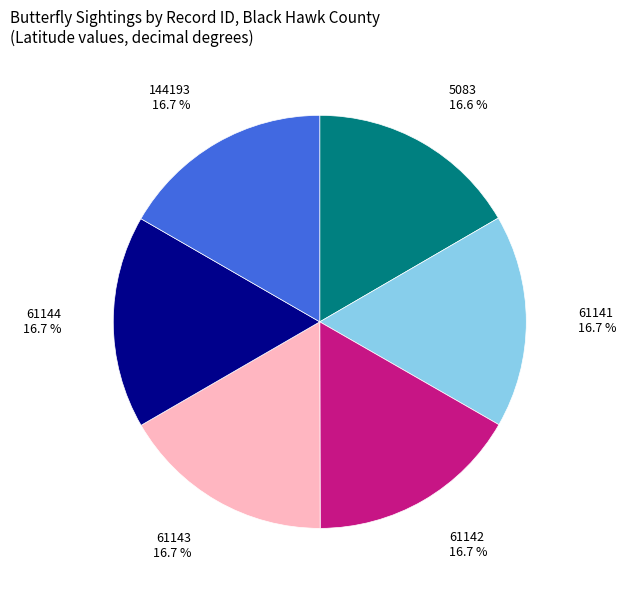

Is it true that 61142 is 25% of the pie?

False